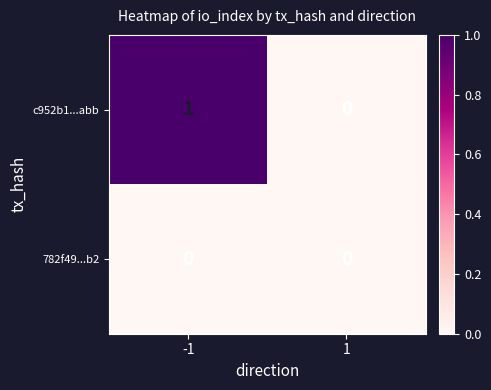

True or false: c952b1...abb has a value of 1 at 1.

False